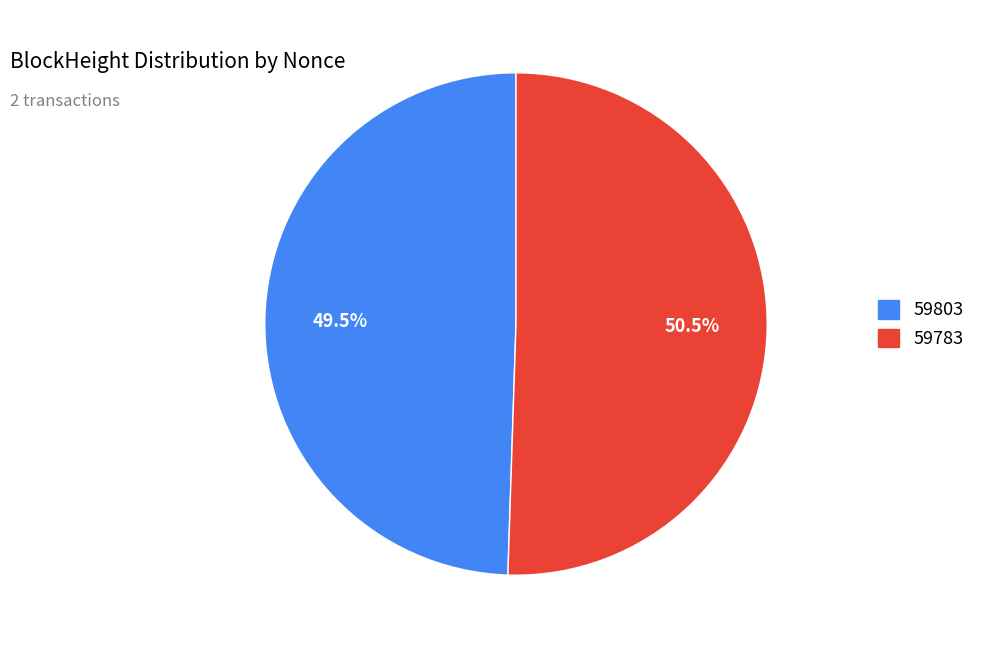

Which category has the smallest portion of the pie?

59803